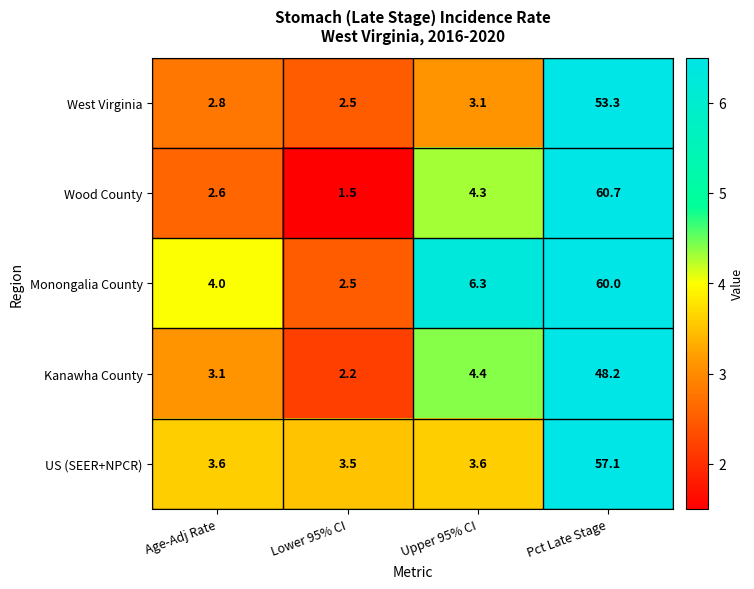

Reading right to left, transcribe all the data shown in this chart.

West Virginia: Pct Late Stage=53.3	Upper 95% CI=3.1	Lower 95% CI=2.5	Age-Adj Rate=2.8
Wood County: Pct Late Stage=60.7	Upper 95% CI=4.3	Lower 95% CI=1.5	Age-Adj Rate=2.6
Monongalia County: Pct Late Stage=60.0	Upper 95% CI=6.3	Lower 95% CI=2.5	Age-Adj Rate=4.0
Kanawha County: Pct Late Stage=48.2	Upper 95% CI=4.4	Lower 95% CI=2.2	Age-Adj Rate=3.1
US (SEER+NPCR): Pct Late Stage=57.1	Upper 95% CI=3.6	Lower 95% CI=3.5	Age-Adj Rate=3.6